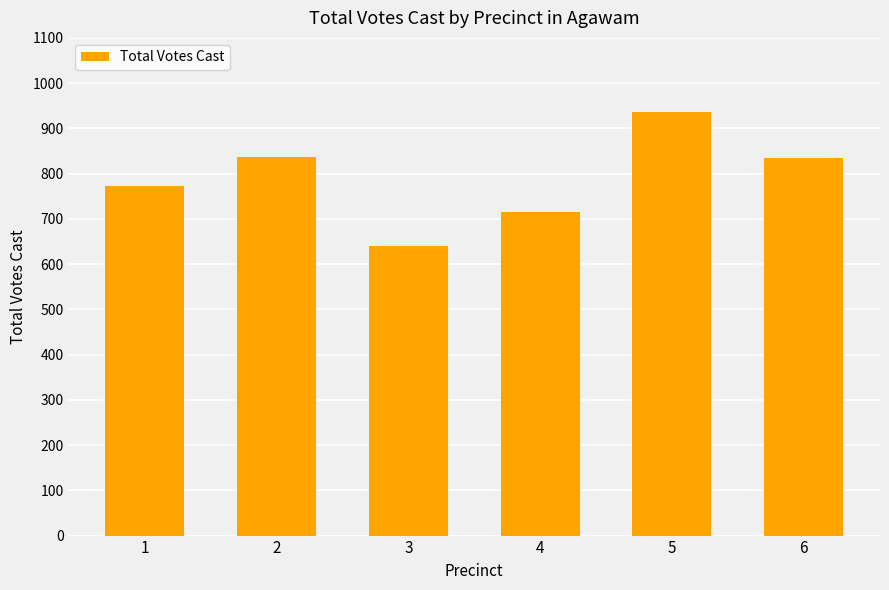

The chart shows a value of 773 at 1. True or false?

True